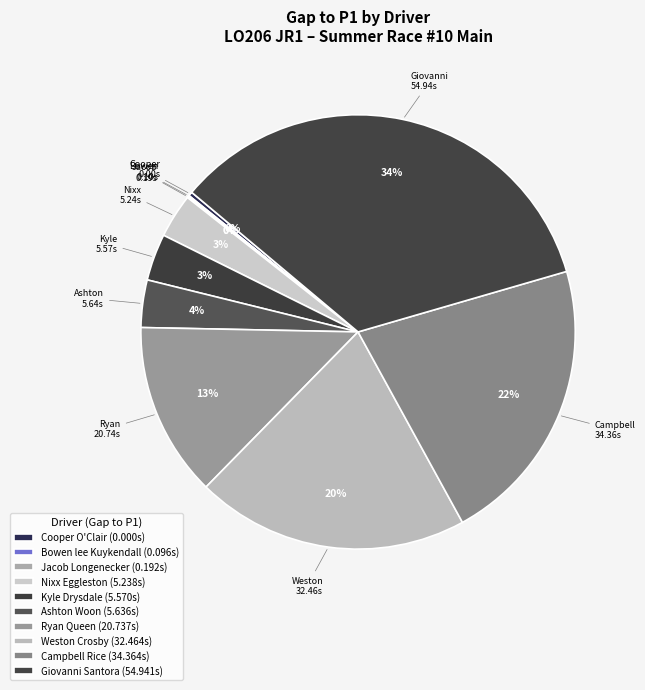

How many slices are in this pie chart?

10